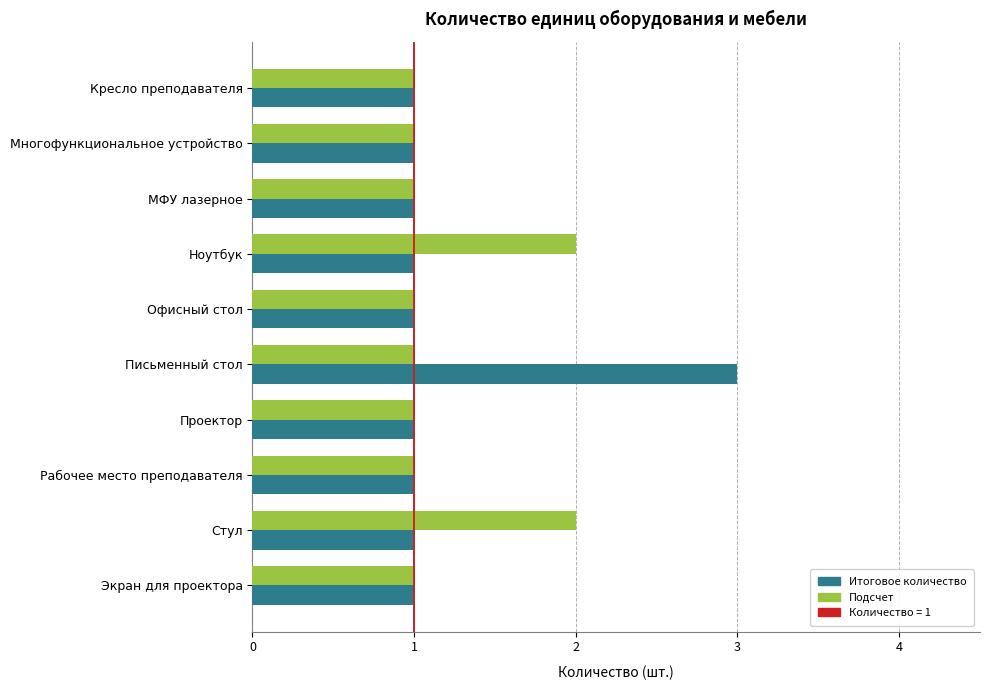

What is the sum of all Подсчет values?

12